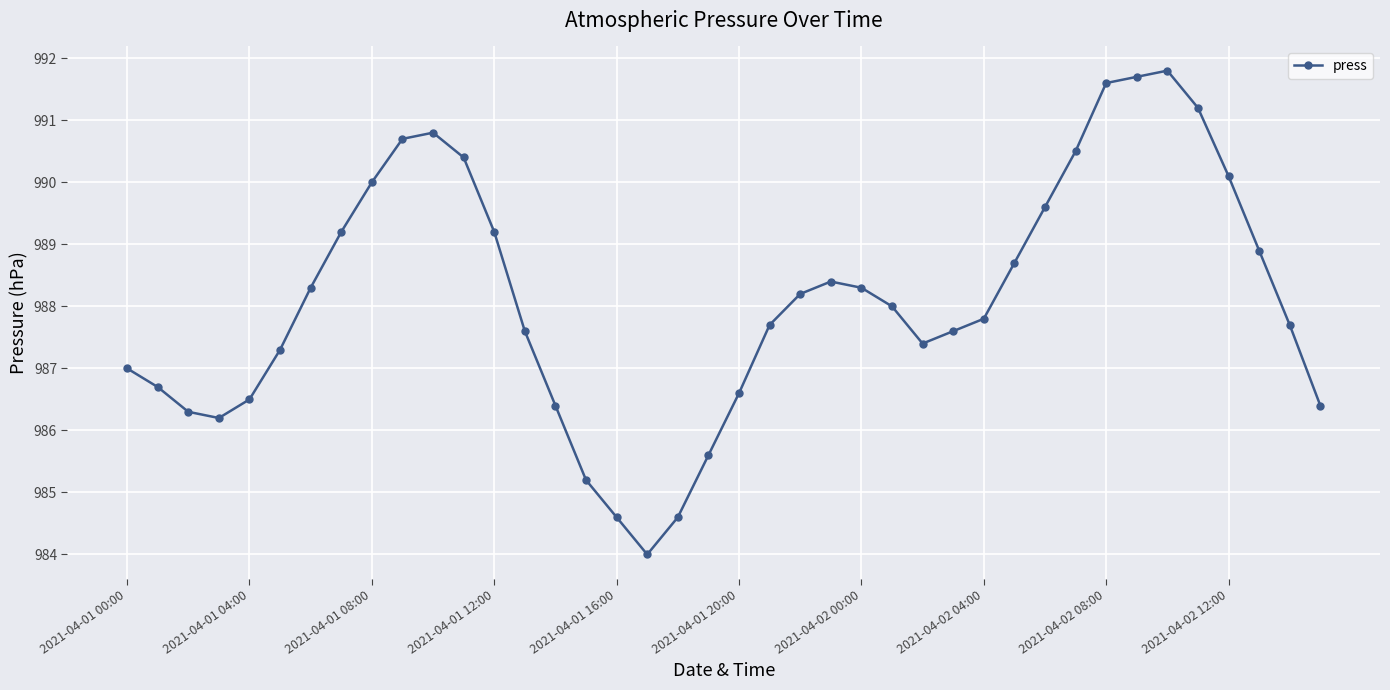

What is the maximum value shown in the chart?

991.8